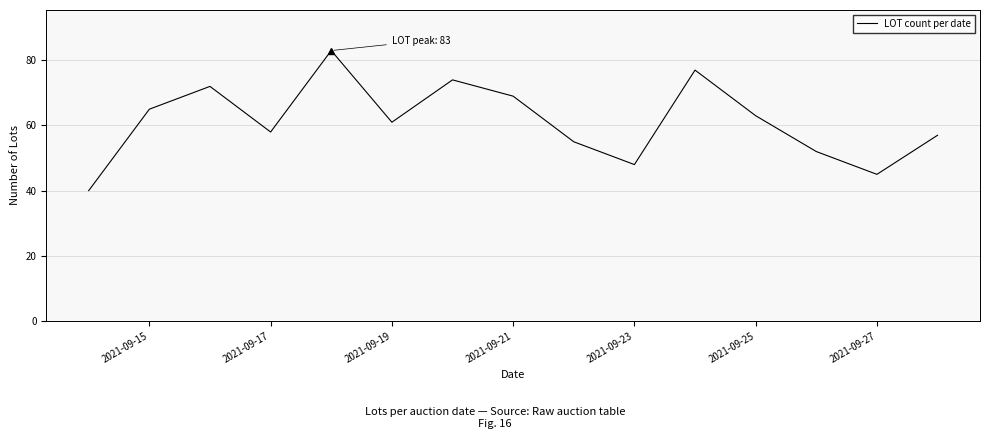

What is the maximum value shown in the chart?

83